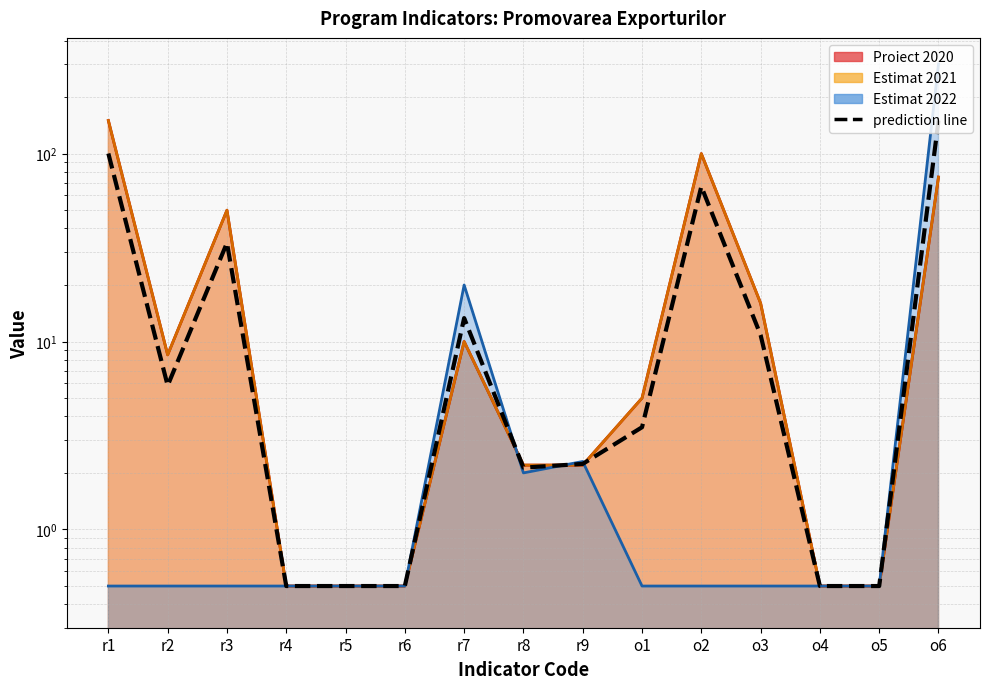

What is the label of the 8th point from the left?

r8